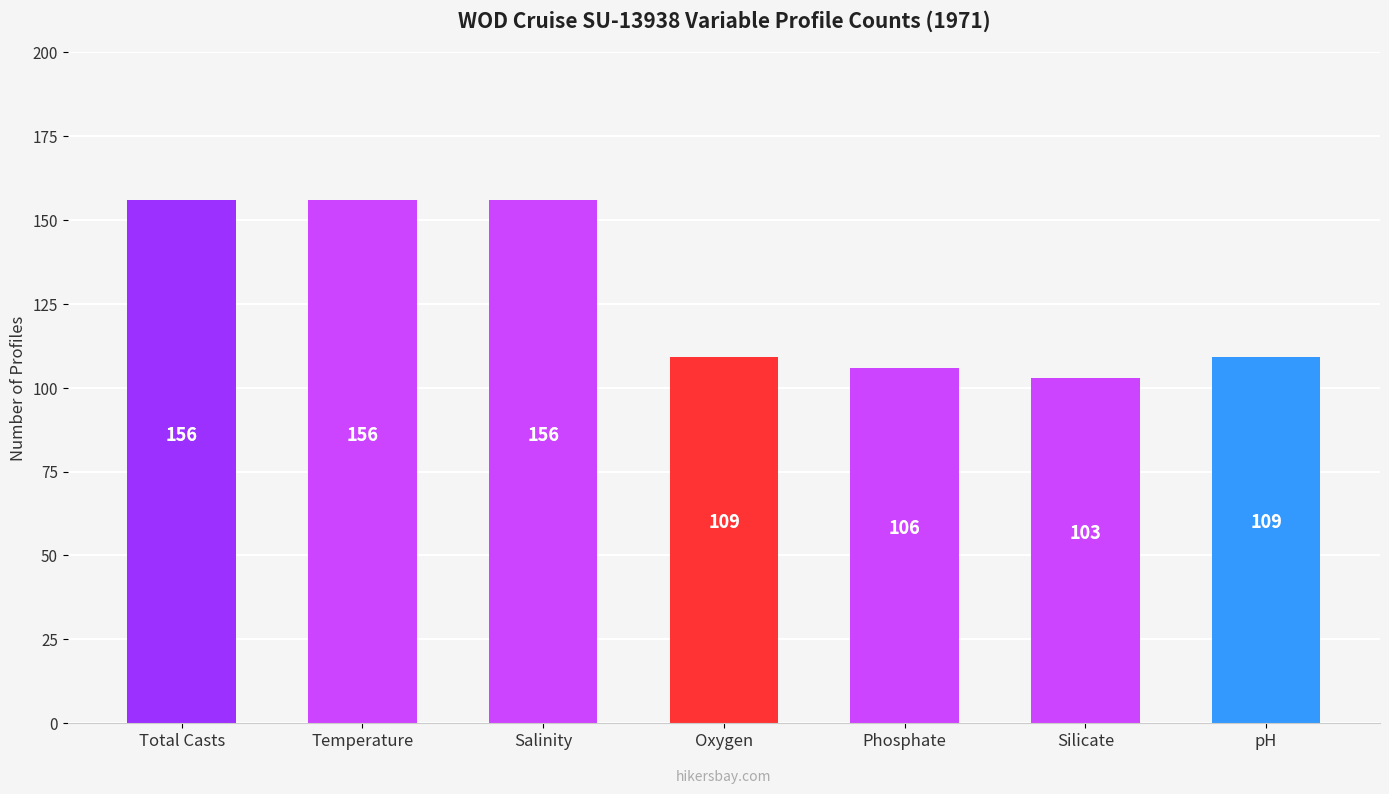

Reading right to left, list all the values displayed in this chart.

109	103	106	109	156	156	156